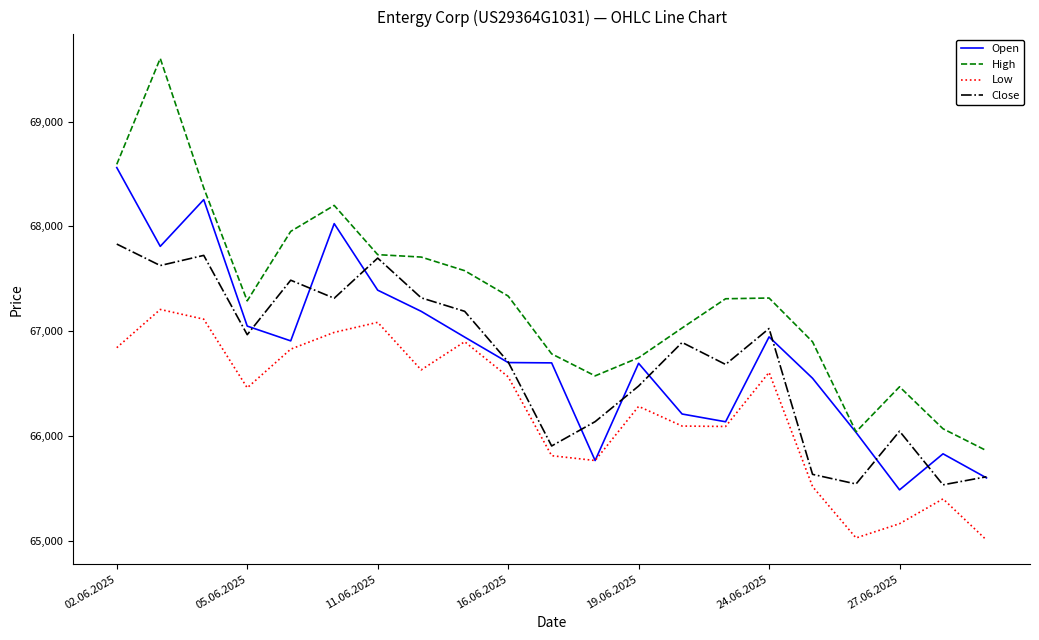

Rank the series by their maximum value, from highest to lowest.

High, Open, Close, Low